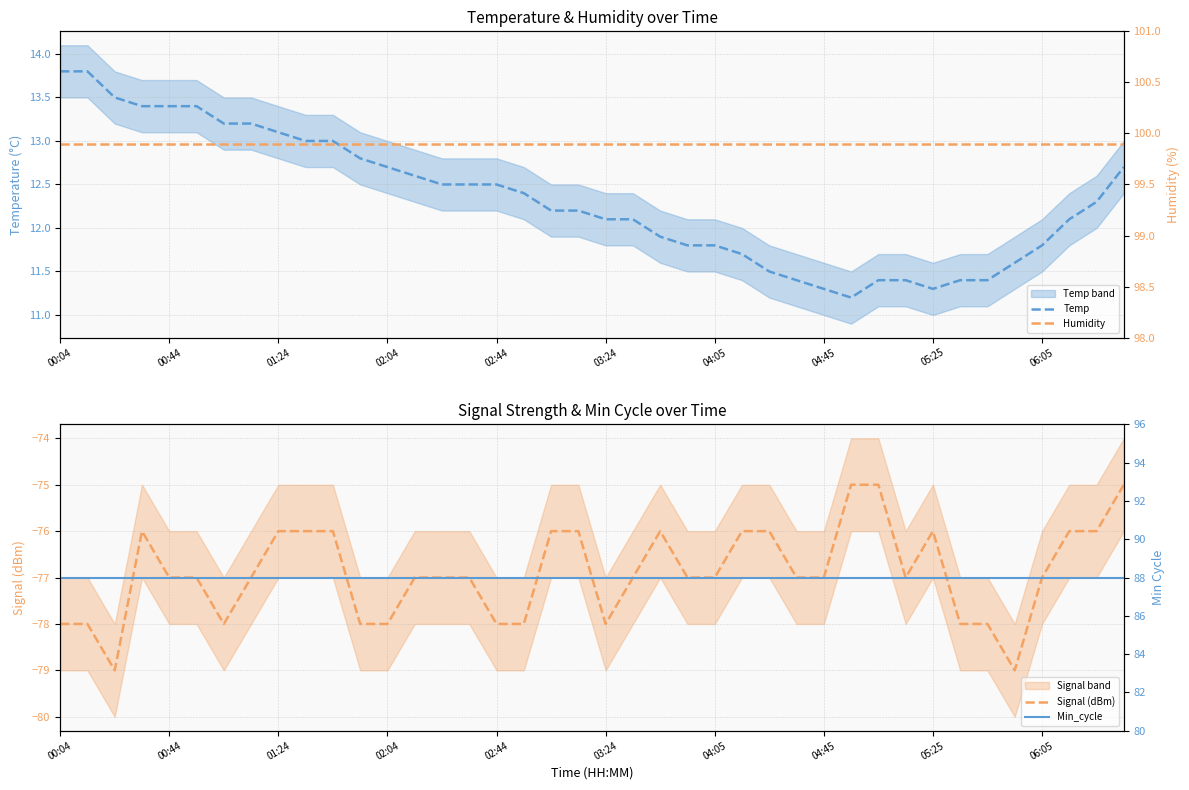

Count the number of categories in the chart.

40